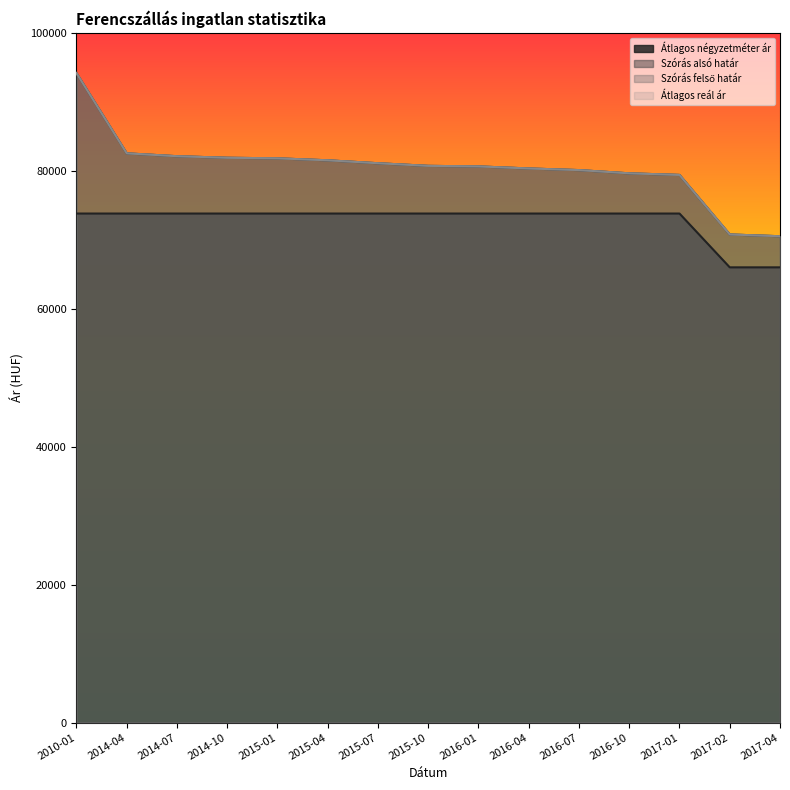

Is the value of Szórás alsó határ at 2014-10 greater than the value of Átlagos négyzetméter ár at 2015-10?

Yes